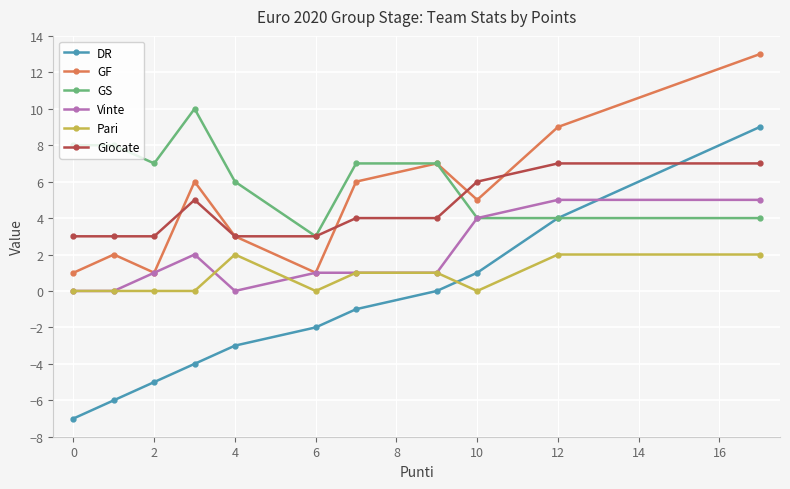

How many series are shown in this chart?

6